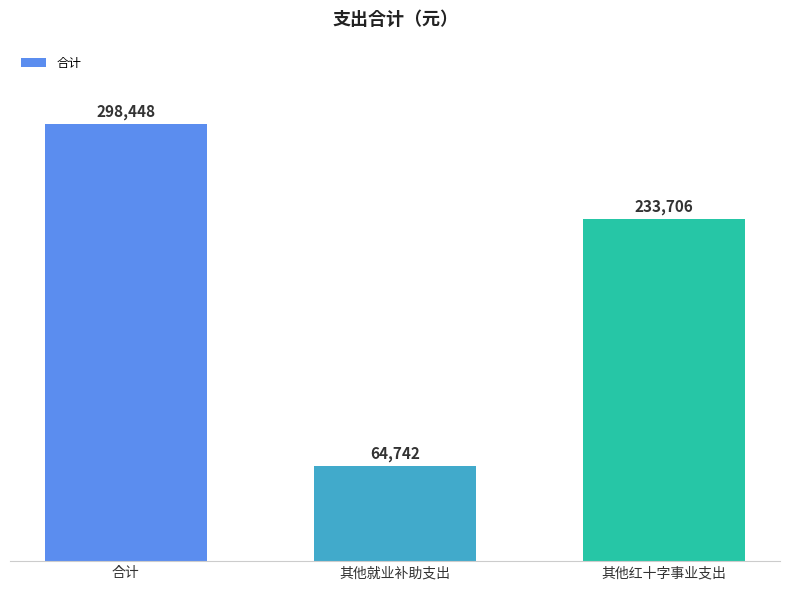

What is the difference between the maximum and second lowest values?

64741.9